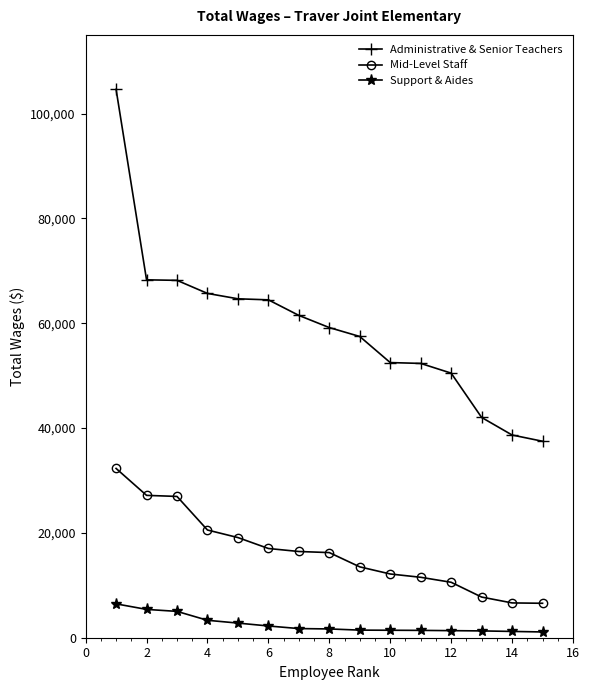

What is the difference between the maximum and minimum values in the Administrative & Senior Teachers series?

67129